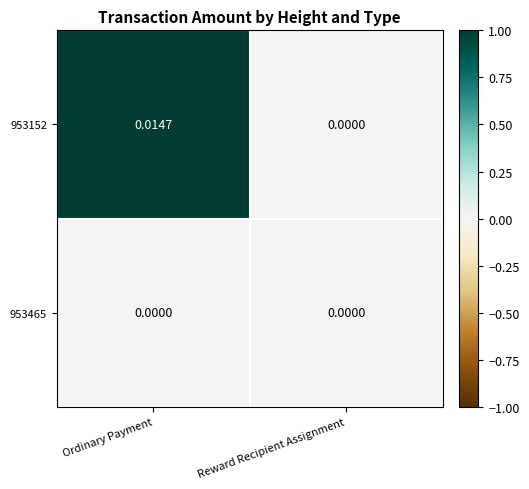

At which label does 953152 reach its minimum?

Reward Recipient Assignment